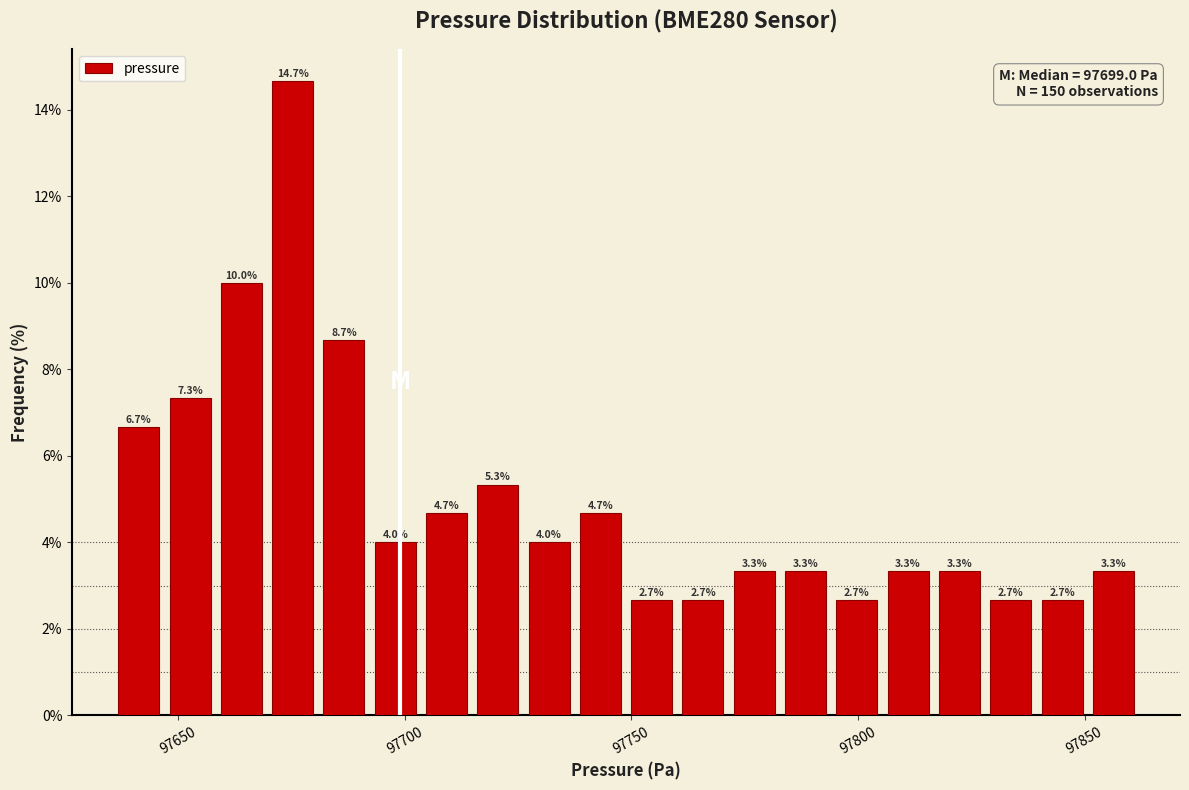

Around what value on the x-axis is the tallest bar? Give the approximate position of its centre, as read against the axis.

97675